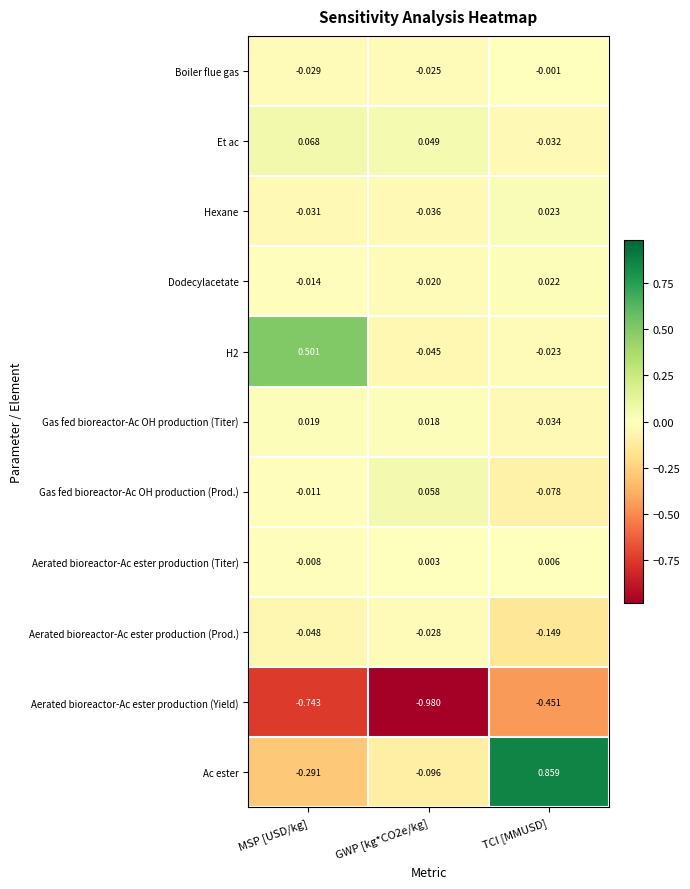

Which series has the largest total across all categories?

Ac ester